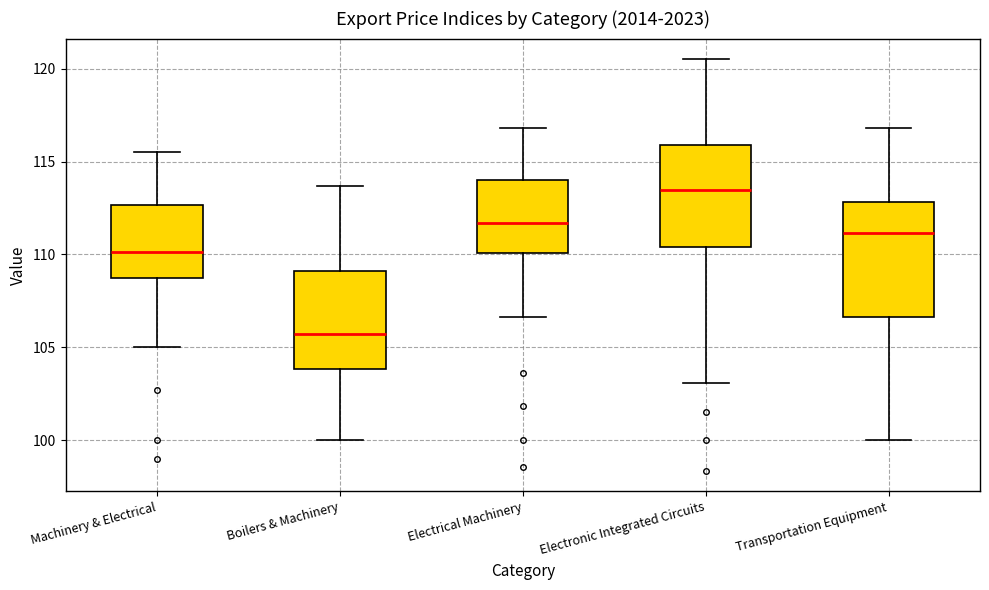

Where is the upper edge of the box for Boilers & Machinery on the y-axis? The values are not printed on the chart, so give them approximately, as read against the axis.

109.0